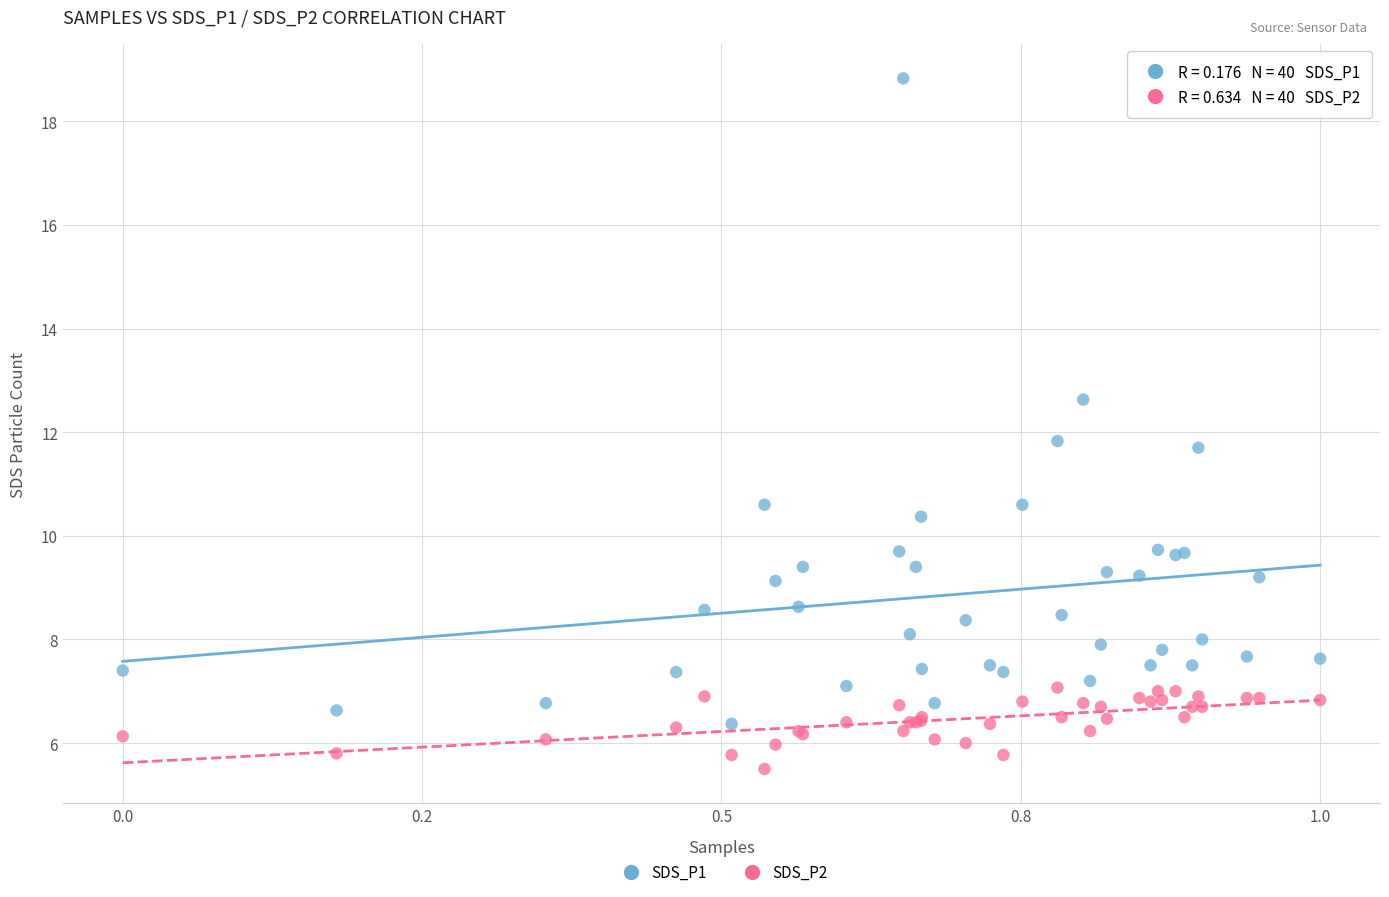

Which series reaches the maximum Y coordinate?

SDS_P1